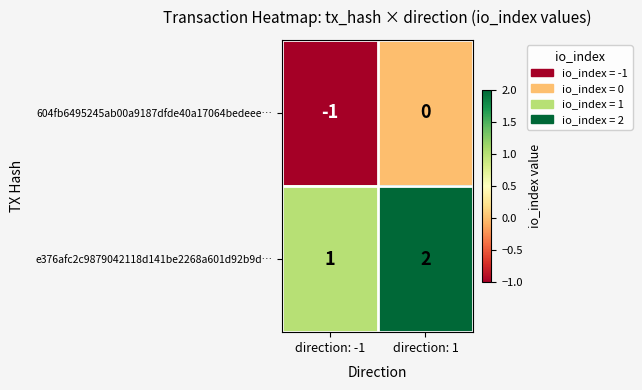

At direction: 1, list the series in order from smallest to largest.

604fb6495245ab00a9187dfde40a17064bedeee…, e376afc2c9879042118d141be2268a601d92b9d…